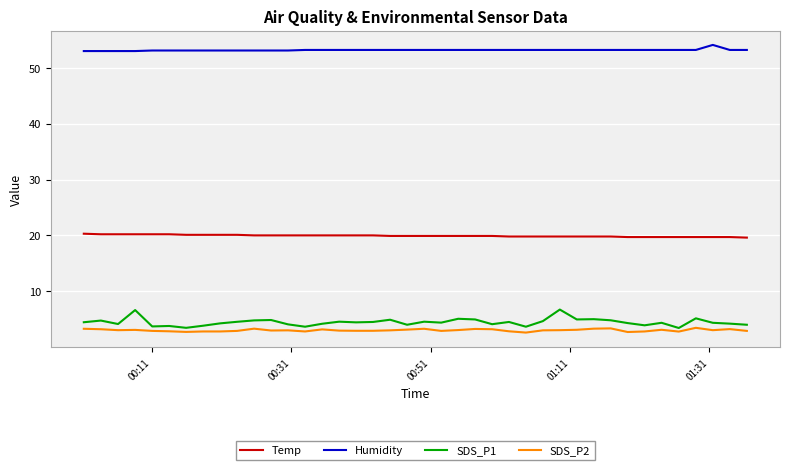

Which series has the largest total across all categories?

Humidity